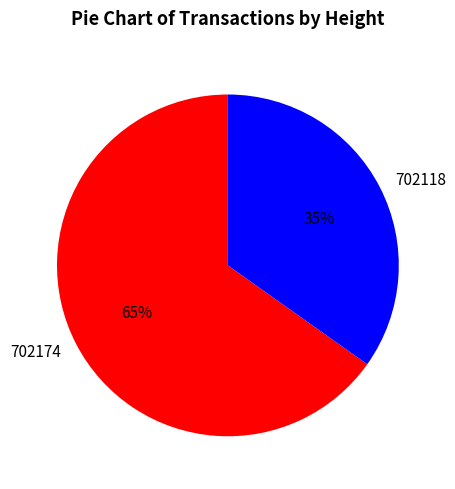

True or false: 702118 accounts for 21% of the total.

False